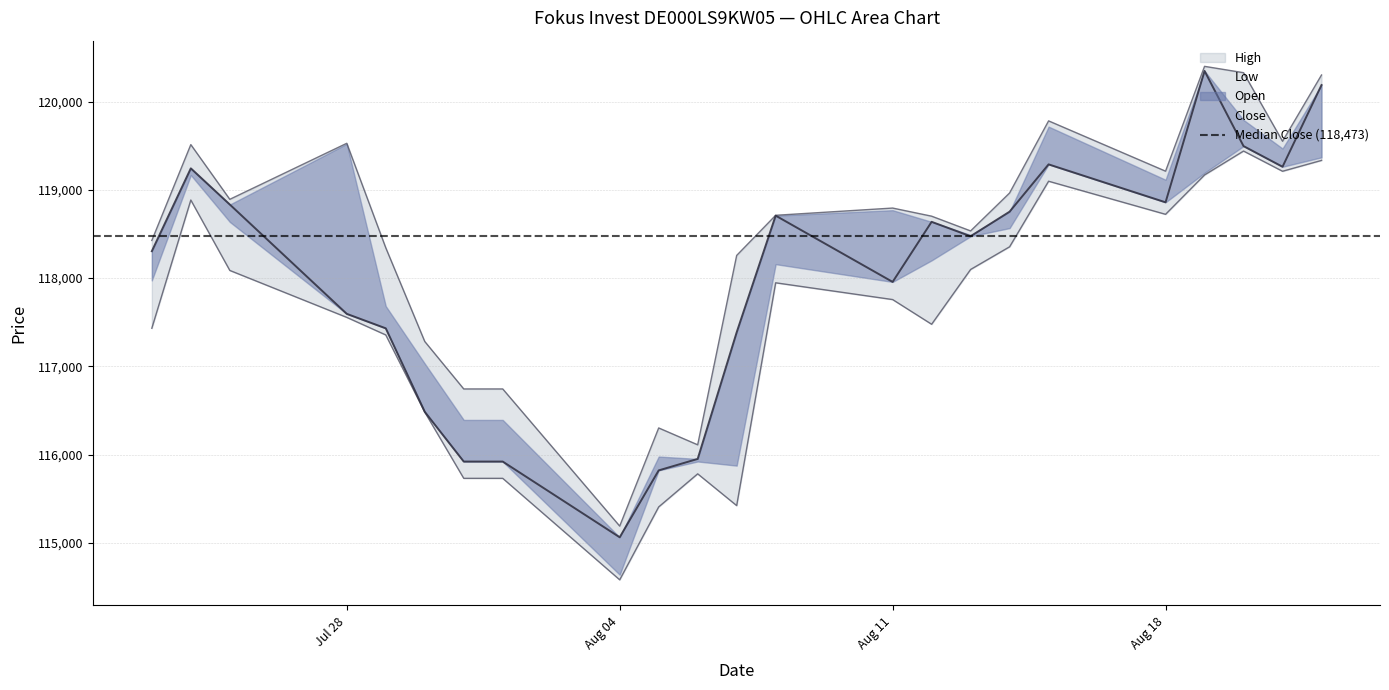

Which category has the highest value in the Close series?

19.08.2025